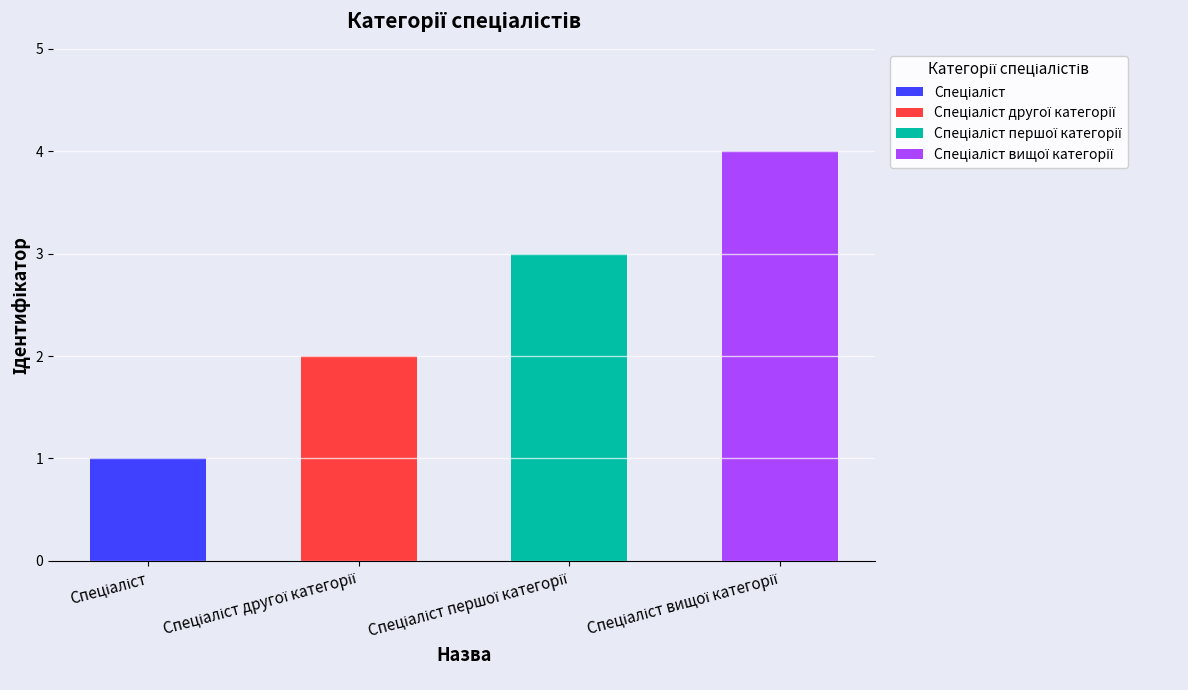

What is the sum of all values?

10